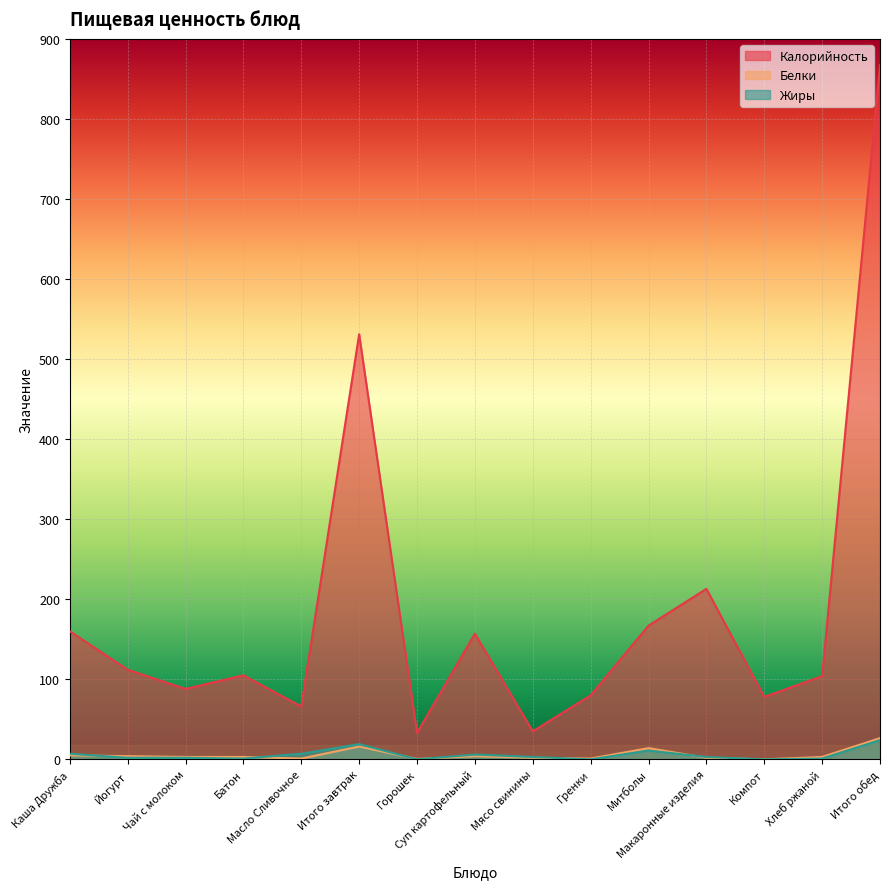

Reading left to right, extract all data points from this chart.

Калорийность: 160.0	112.0	88.0	105.0	66.0	531.0	33.0	157.0	35.0	80.0	167.0	213.0	78.0	104.0	867.0
Белки: 5.0	4.0	3.0	3.0	1.0	16.0	0.5	4.0	2.0	1.0	14.0	2.0	0.0	3.0	26.5
Жиры: 7.0	2.0	2.0	1.0	7.0	19.0	0.0	6.0	3.0	0.0	11.0	3.0	0.0	1.0	24.0